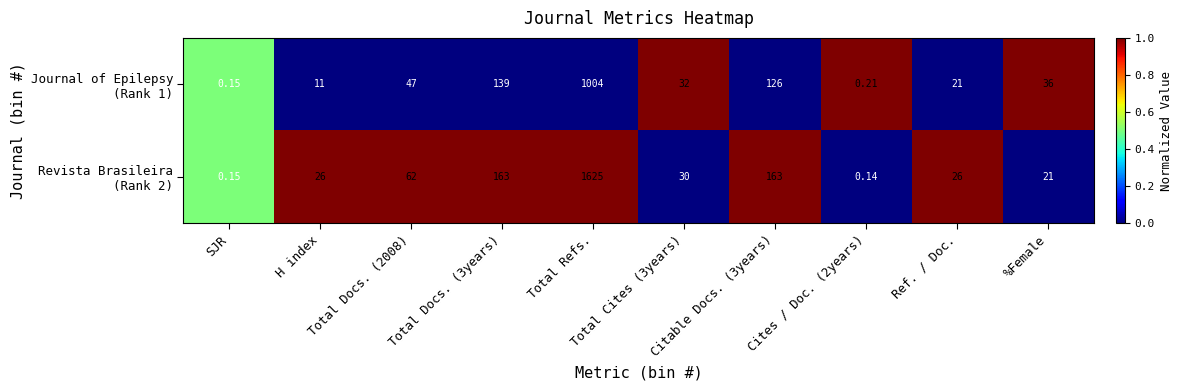

List the series in order of their overall mean, highest first.

Revista Brasileira (Rank 2), Journal of Epilepsy (Rank 1)